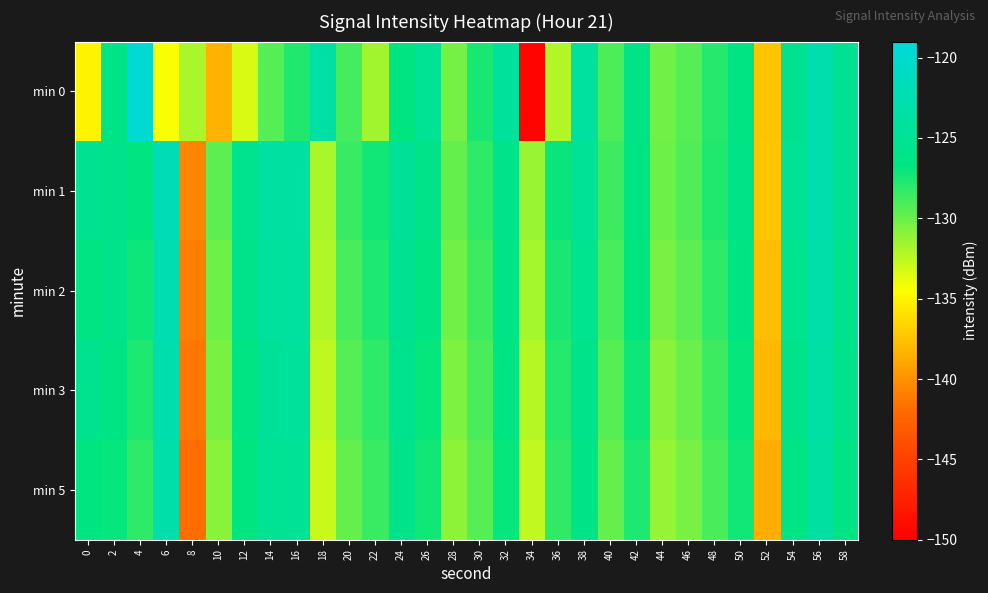

What is the difference between the highest and lowest values at 4?

8.6